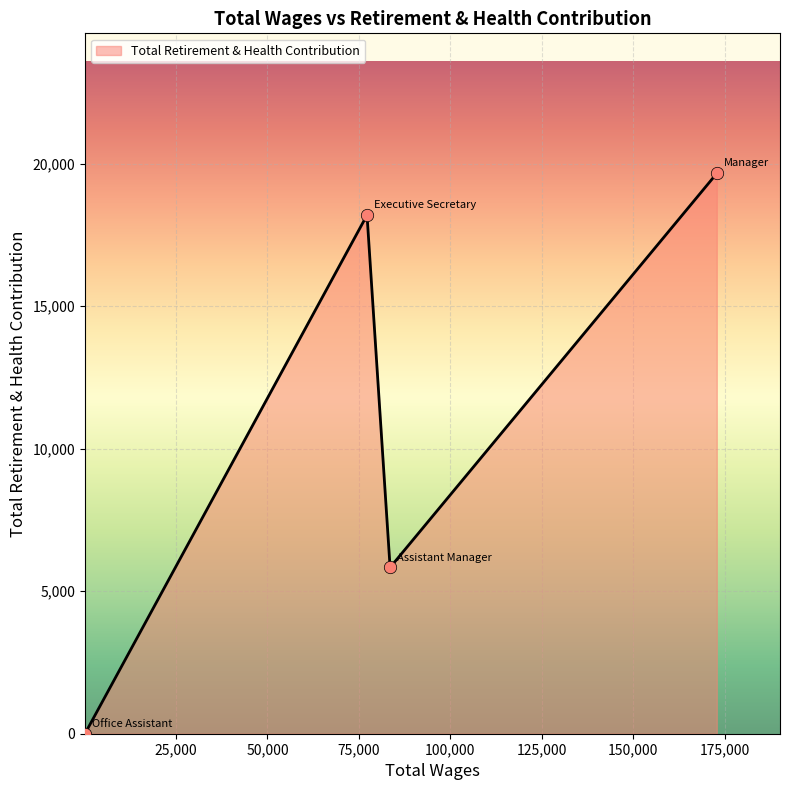

How many interior local valleys (lower than both neighbors) does the data have?

1